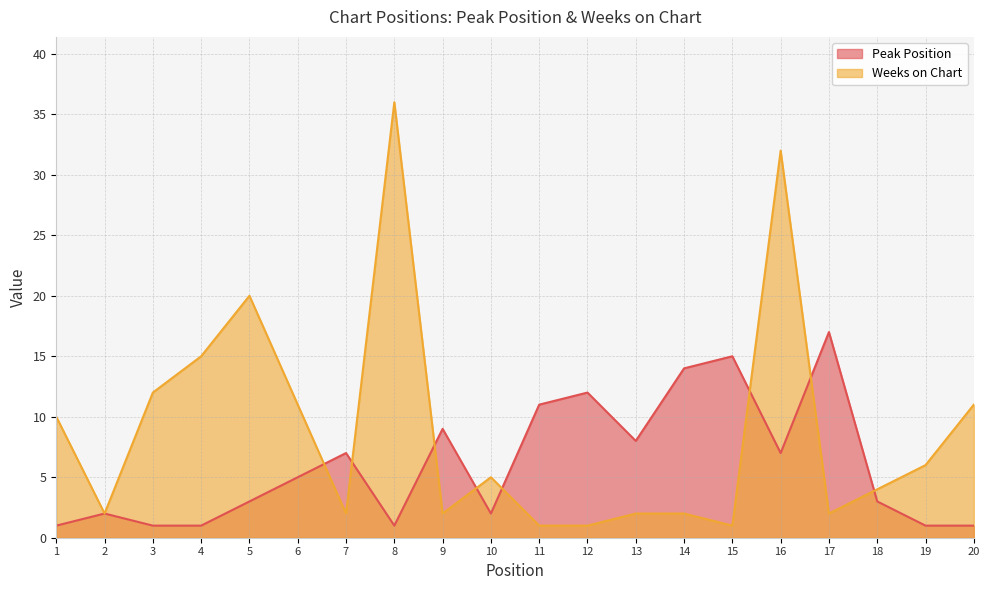

How many interior local valleys does the Weeks on Chart series have?

5